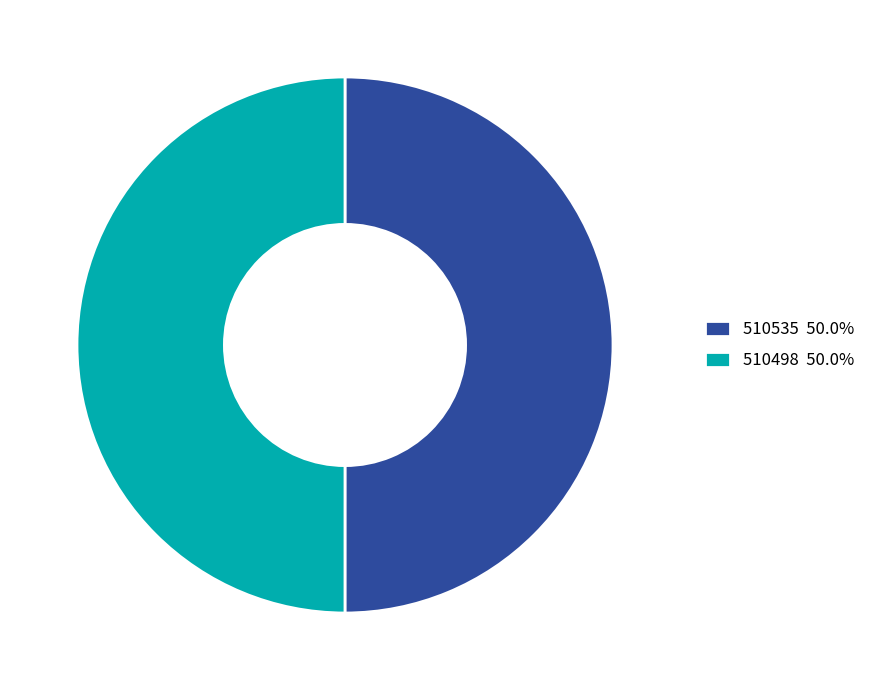

What is the ratio of the value at 510498 50.0% to the value at 510535 50.0%?

1.0